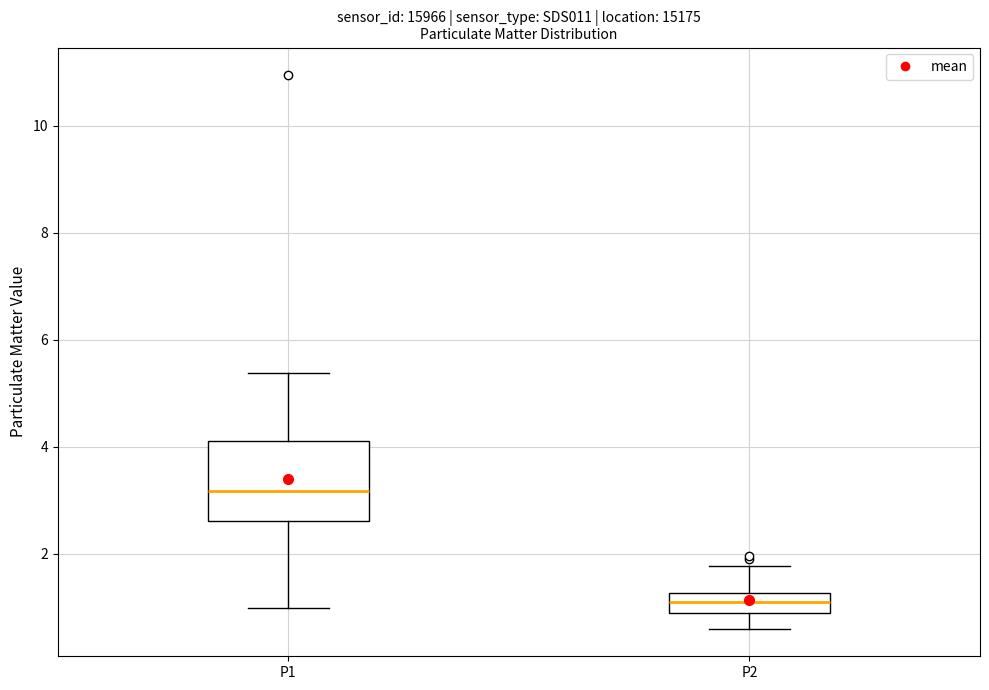

Where does the lower whisker of the box for P2 end on the y-axis? The values are not printed on the chart, so give them approximately, as read against the axis.

0.6